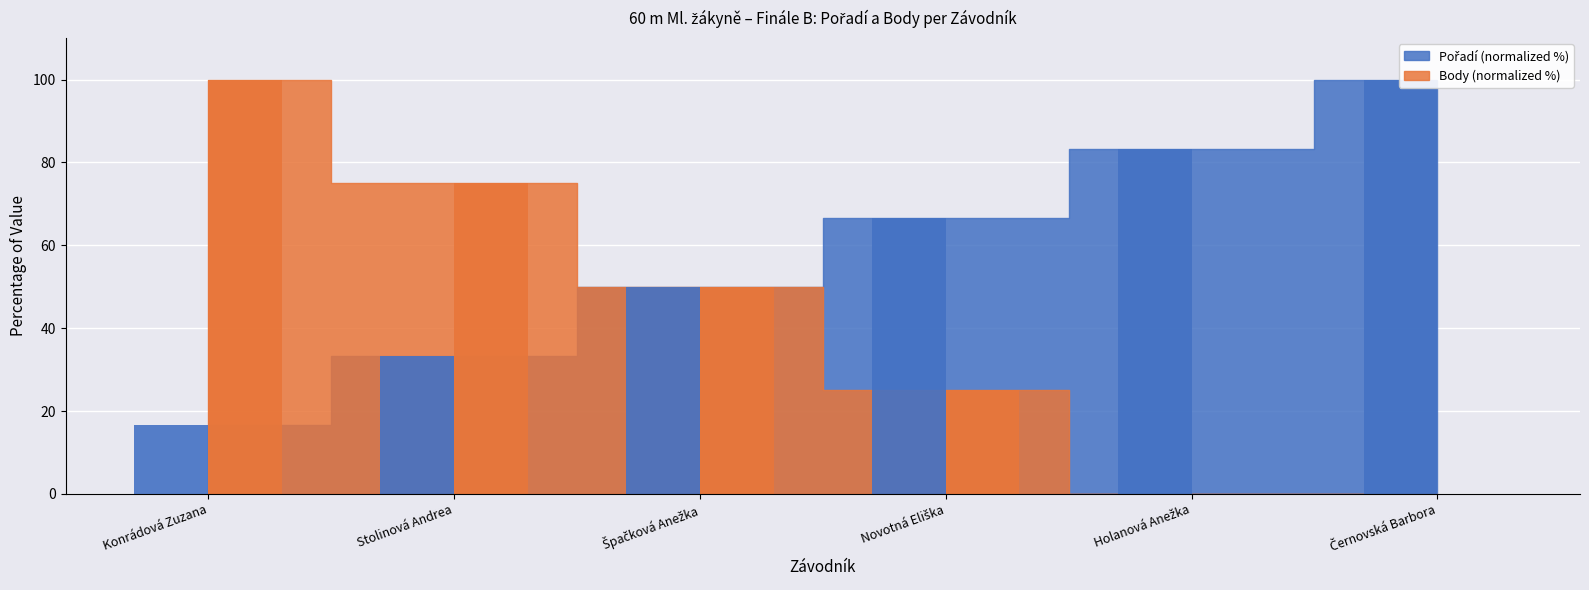

How many Body % values are between 0 and 75?

5